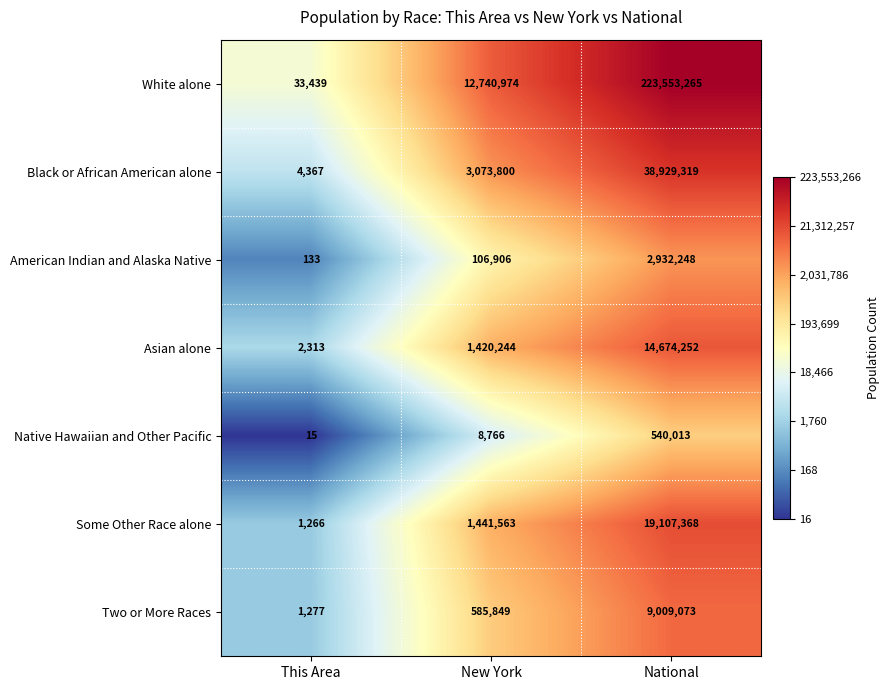

What is the sum of all American Indian and Alaska Native values?

3039287